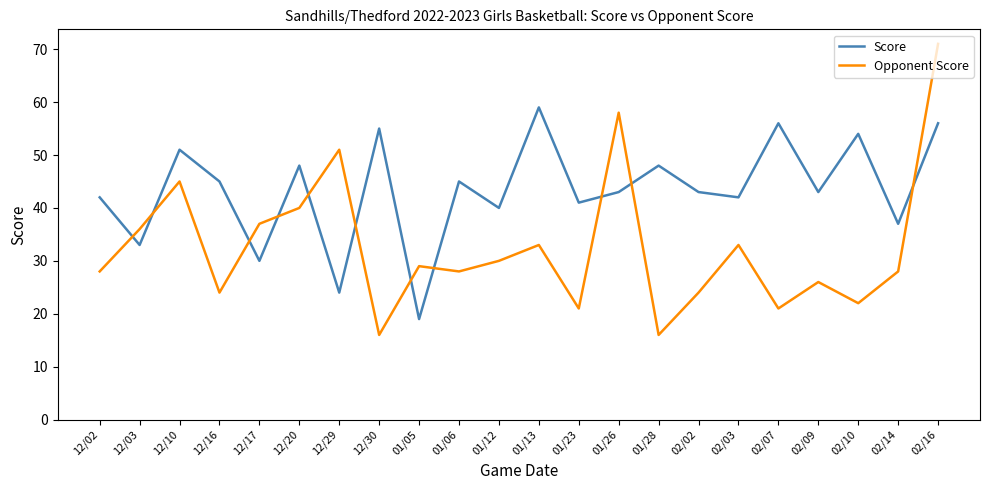

What is the sum of all Score values?

954